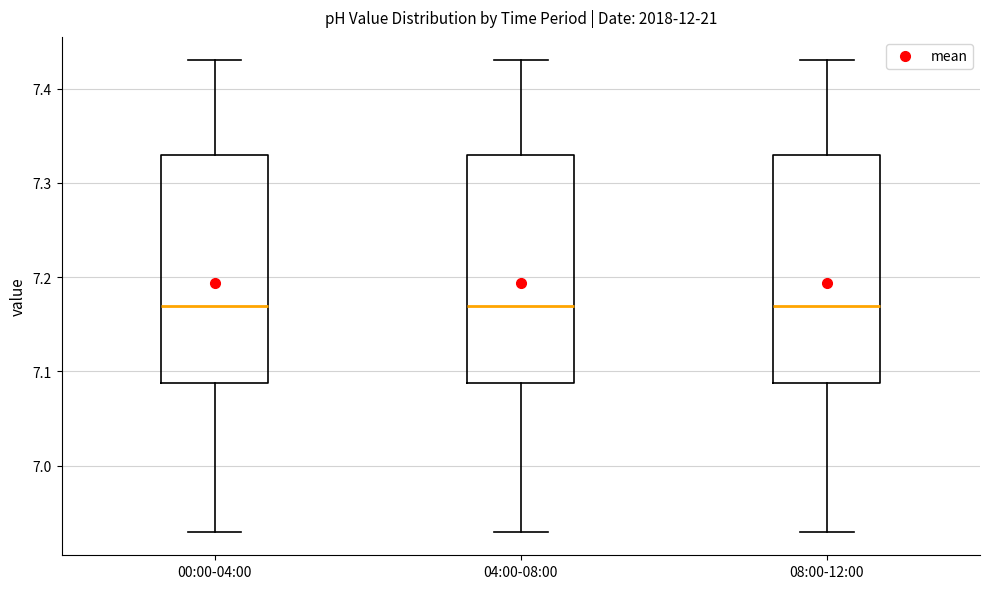

Reading left to right, read every box against the y-axis: the position of its median line, the range the box covers, and the ends of its whiskers. The values are not printed on the chart, so give them approximately, as read against the axis.

00:00-04:00: median 7.17, box 7.09 to 7.33, whiskers 6.93 to 7.43
04:00-08:00: median 7.17, box 7.09 to 7.33, whiskers 6.93 to 7.43
08:00-12:00: median 7.17, box 7.09 to 7.33, whiskers 6.93 to 7.43